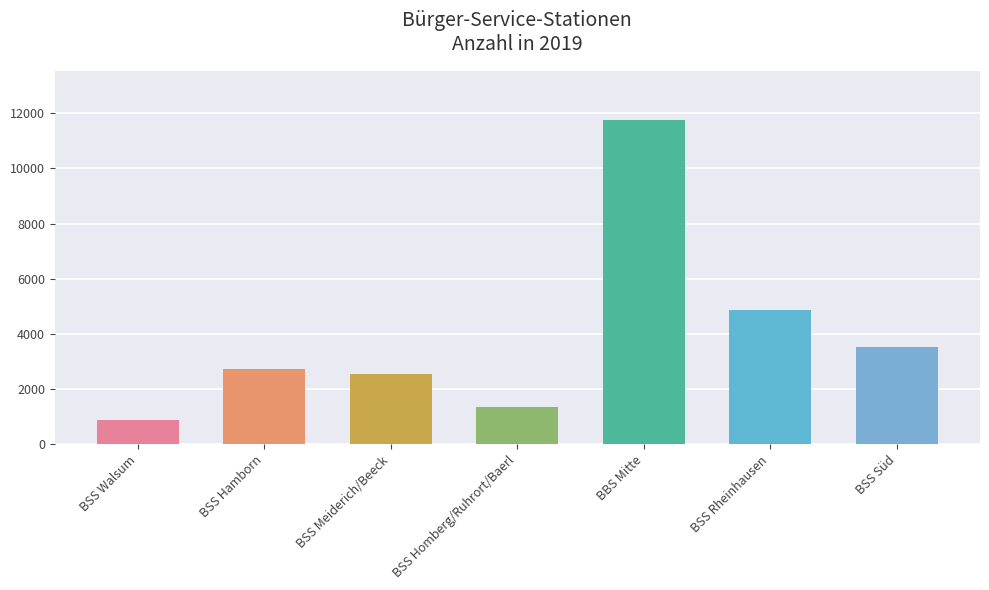

At which label is the value closest to 6325?

BSS Rheinhausen